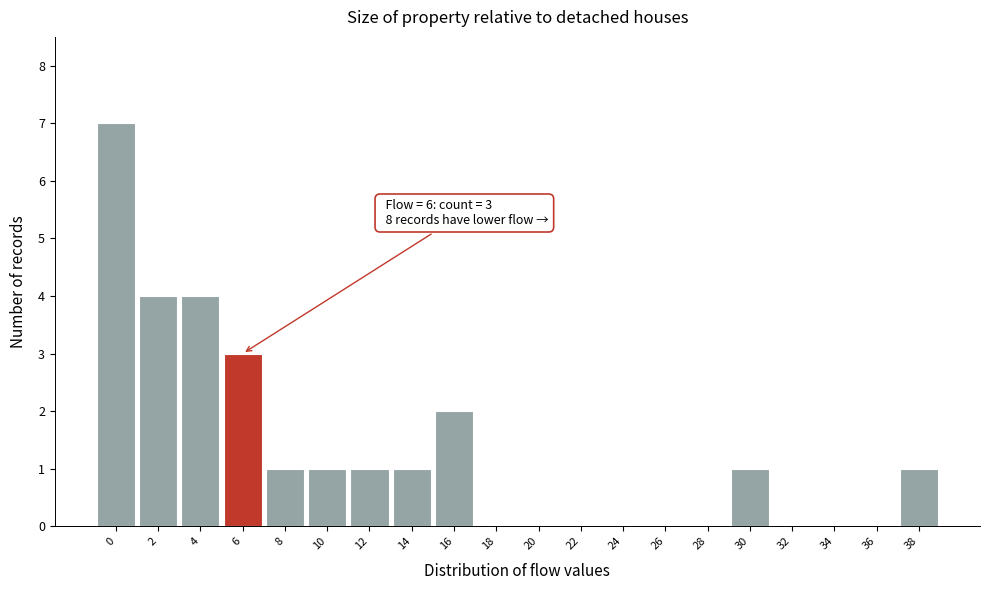

Reading left to right, list all the values displayed in this chart.

0=7	2=4	4=4	6=3	8=1	10=1	12=1	14=1	16=2	18=0	20=0	22=0	24=0	26=0	28=0	30=1	32=0	34=0	36=0	38=1